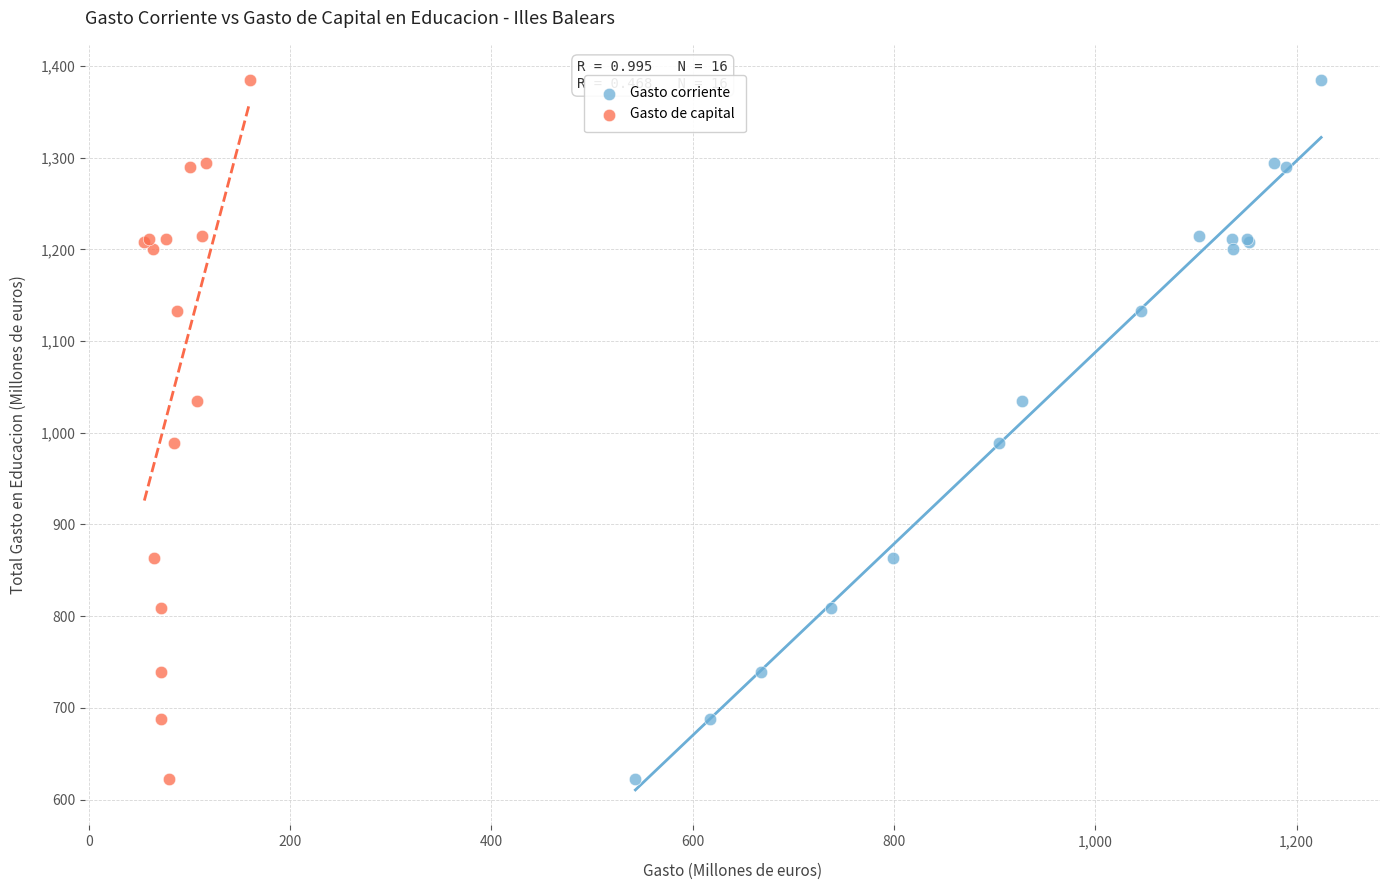

What are all the series names shown in the legend?

Gasto corriente, Gasto de capital